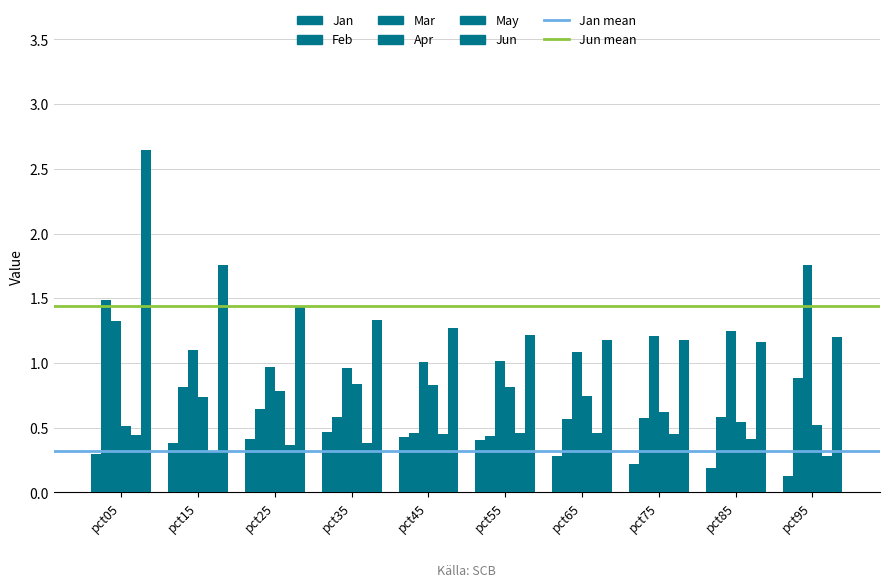

How many bars are there in each group?

6